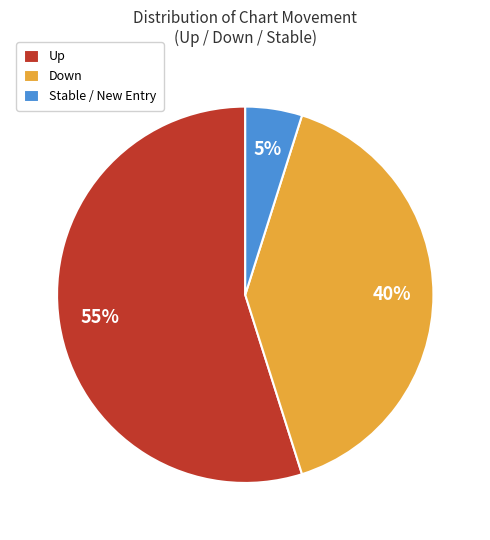

Is there a majority slice in this chart?

Yes